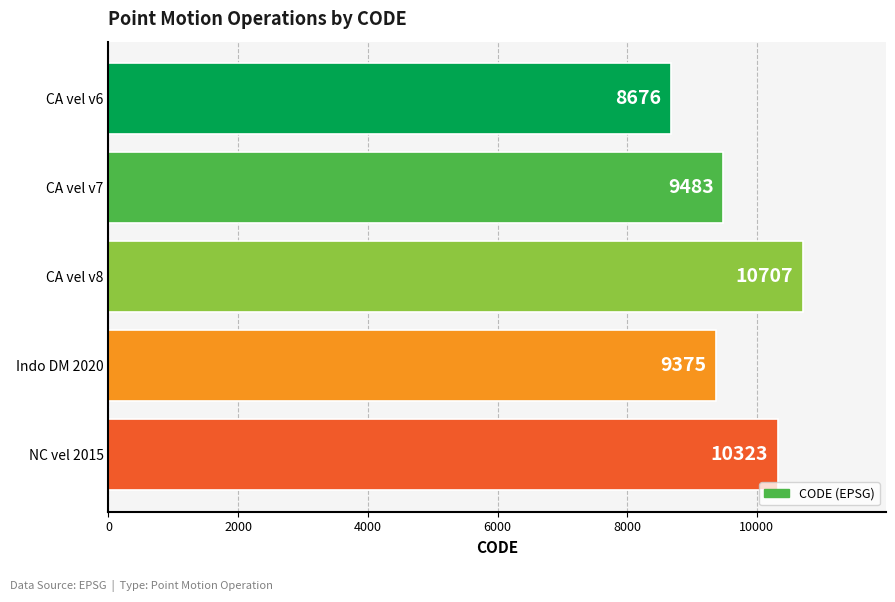

Reading top to bottom, list all the values displayed in this chart.

CA vel v6=8676	CA vel v7=9483	CA vel v8=10707	Indo DM 2020=9375	NC vel 2015=10323